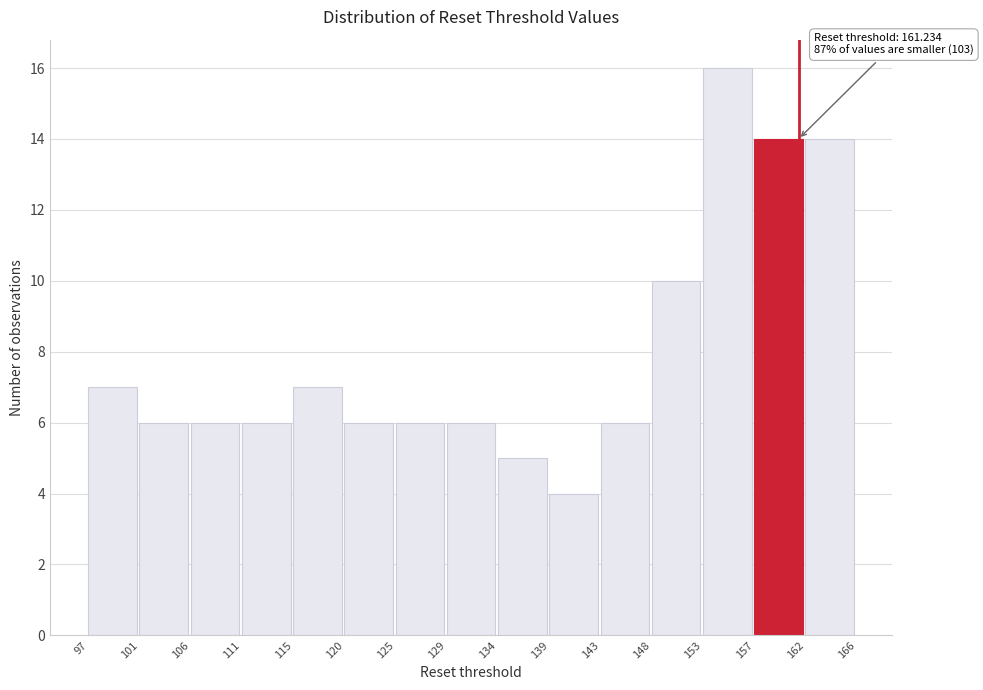

Over which range of the x-axis is the bar tallest?

153 to 157